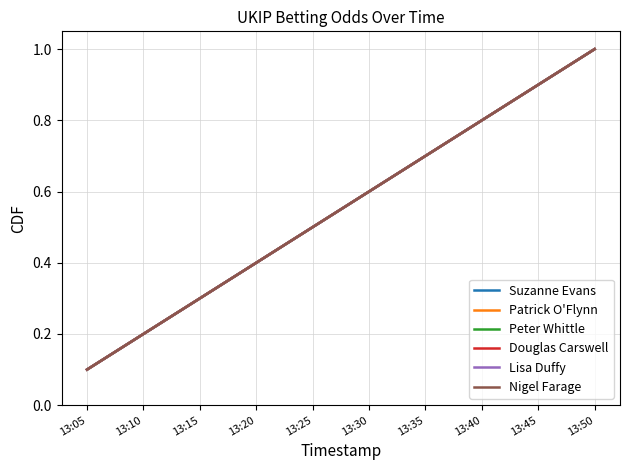

At which category does the chart reach its minimum across all series?

13:05